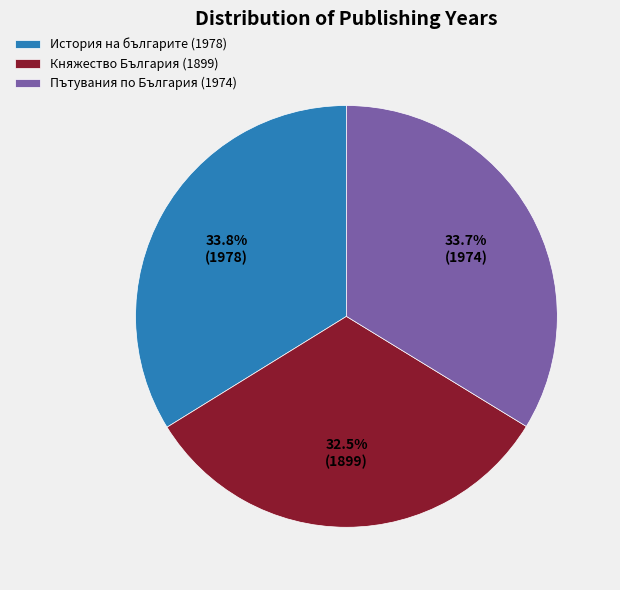

What percentage is NOT represented by История на българите (1978)?

66.2%